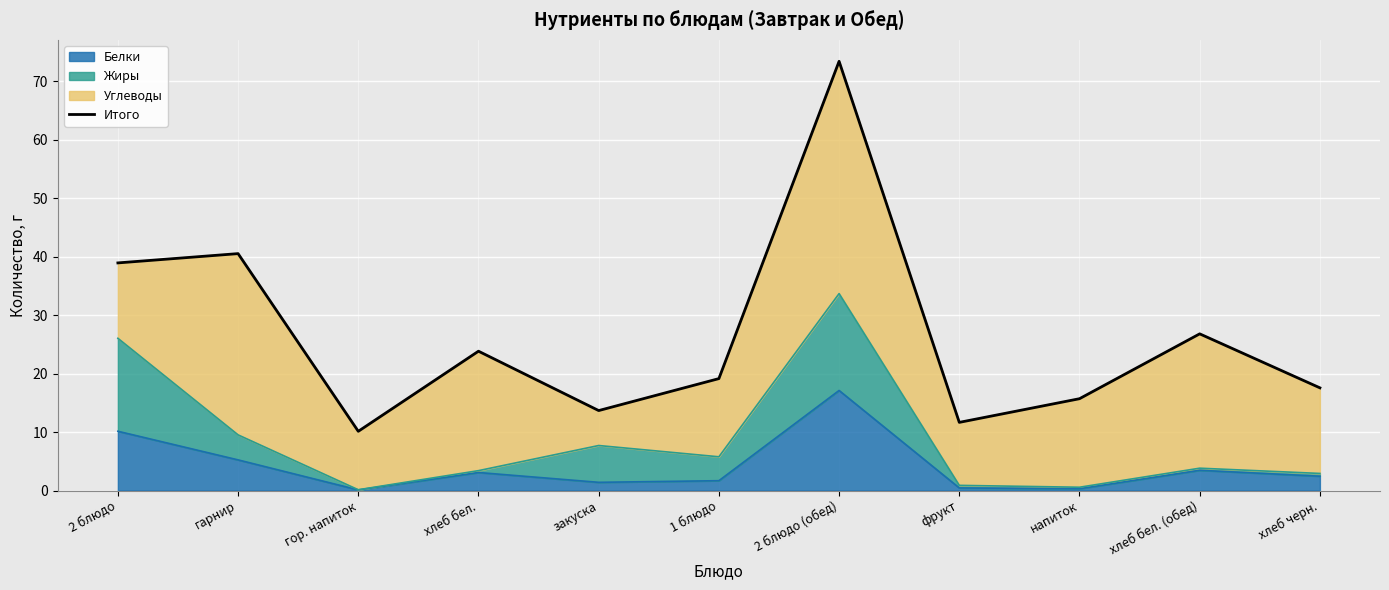

Read the value at гарнир.

40.5